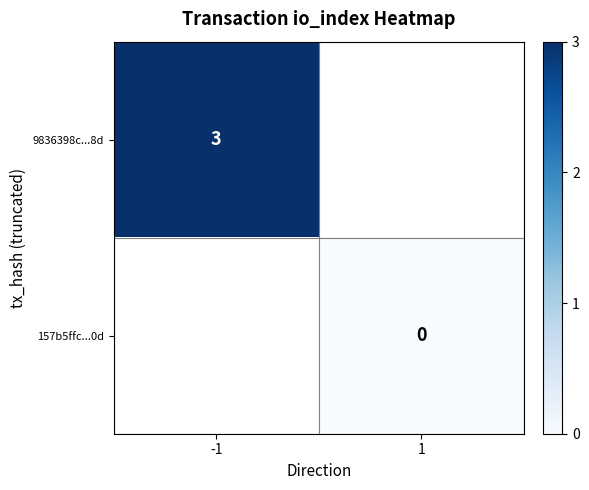

The value of 9836398c...8d at -1 is 5. True or false?

False